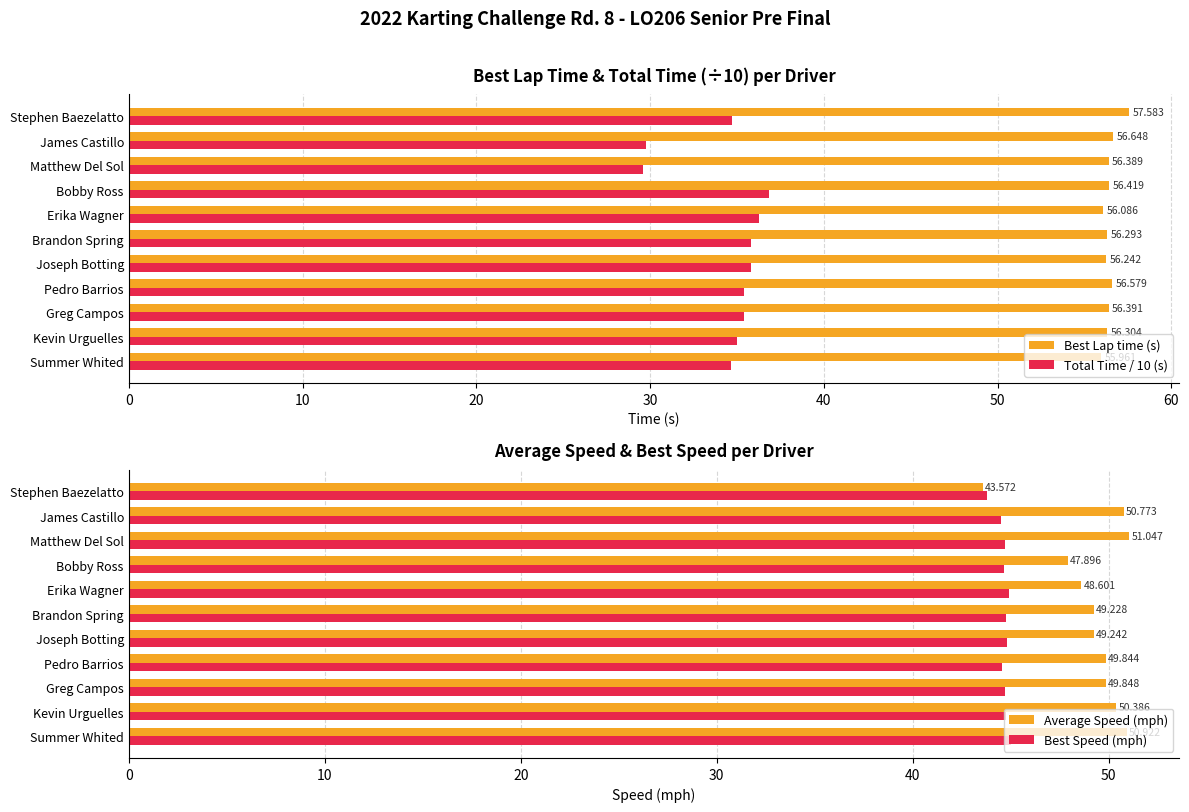

At how many categories does at least one series exceed 47?

11